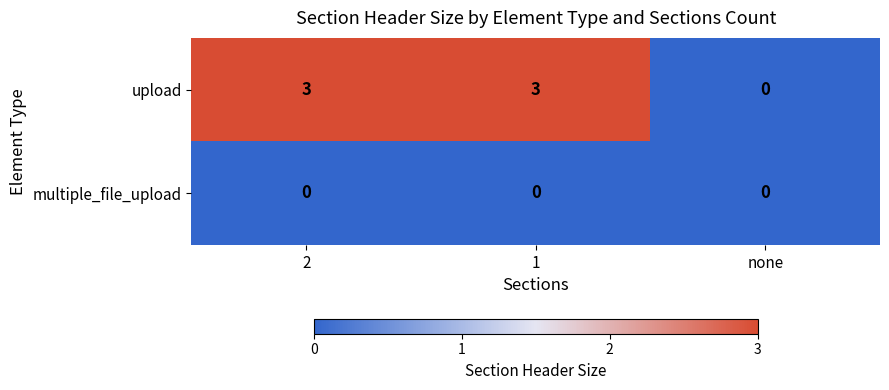

What is the maximum value shown in the chart?

3